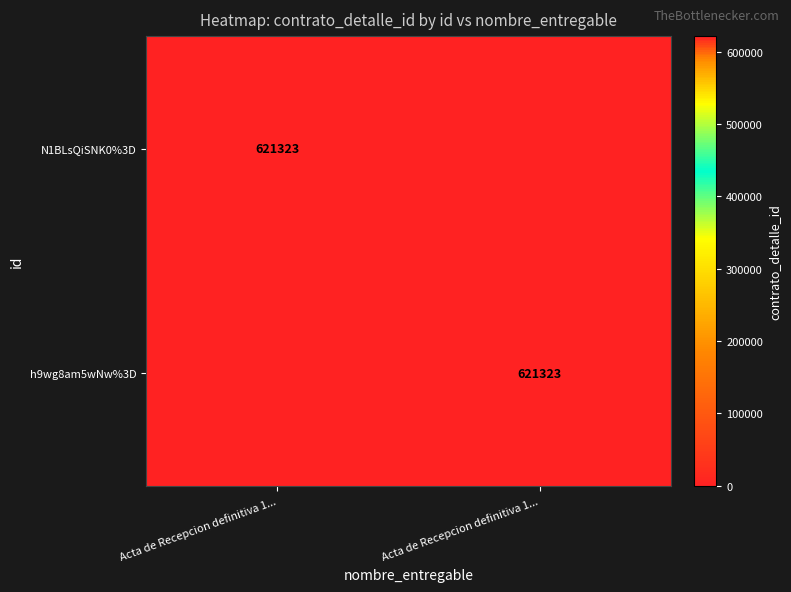

List the labels in order of h9wg8am5wNw%3D value, smallest first.

Acta de Recepcion definitiva 1..., Acta de Recepcion definitiva 1...